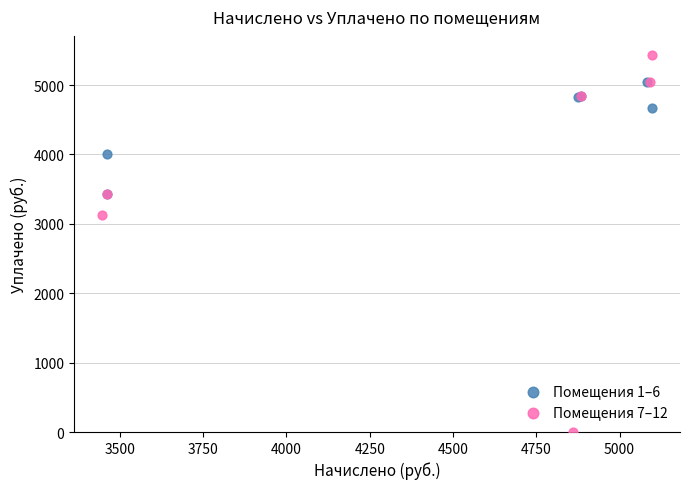

Which series contains the lowest Y value?

Помещения 7–12